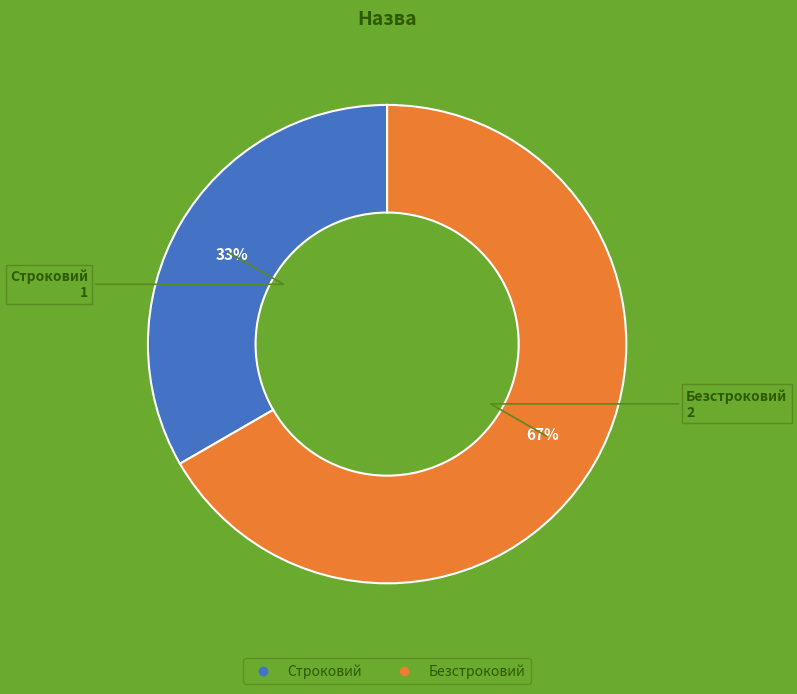

Is it true that Строковий is 33% of the pie?

True